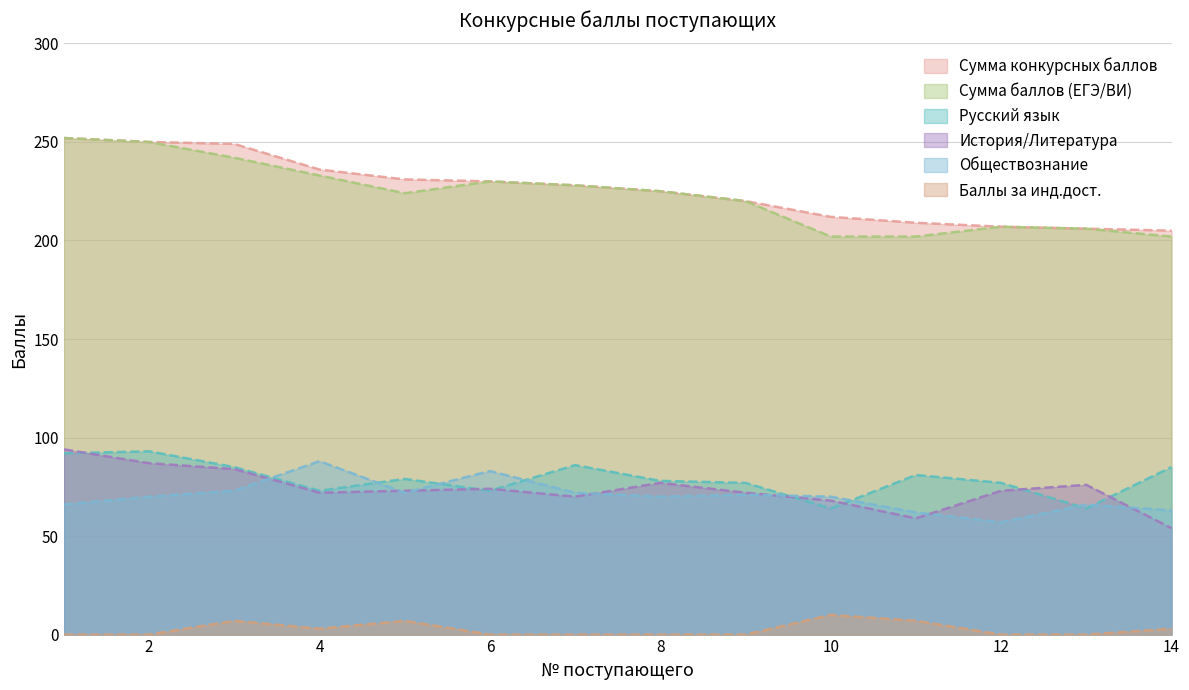

The value of Русский язык at 8 is 110. True or false?

False